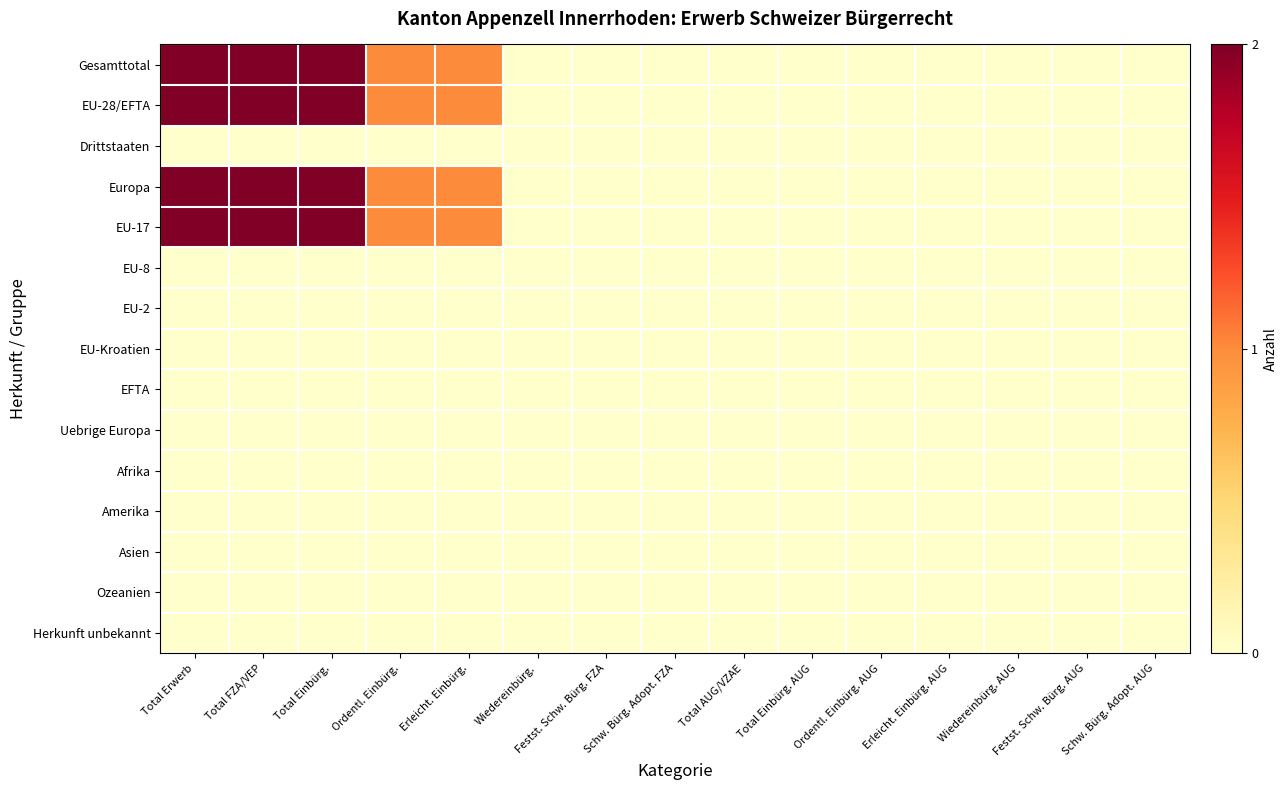

Count the number of data series in this chart.

15